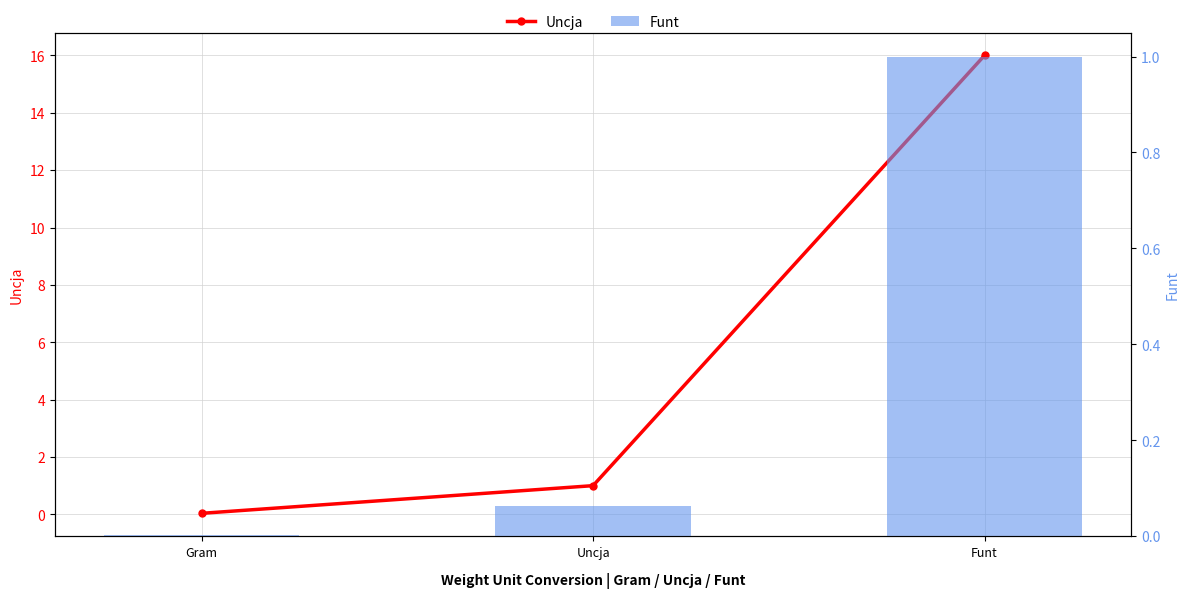

What is the label of the 1st bar from the left?

Gram